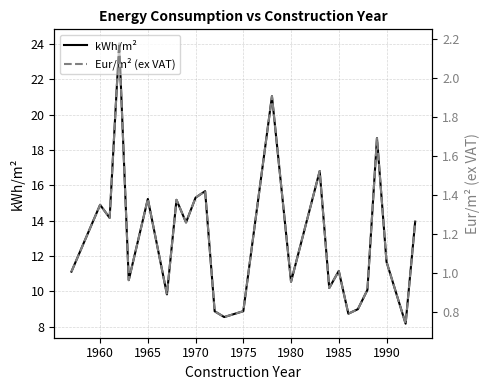

What is the value of the kWh/m² point at the 13th from the left?

8.5